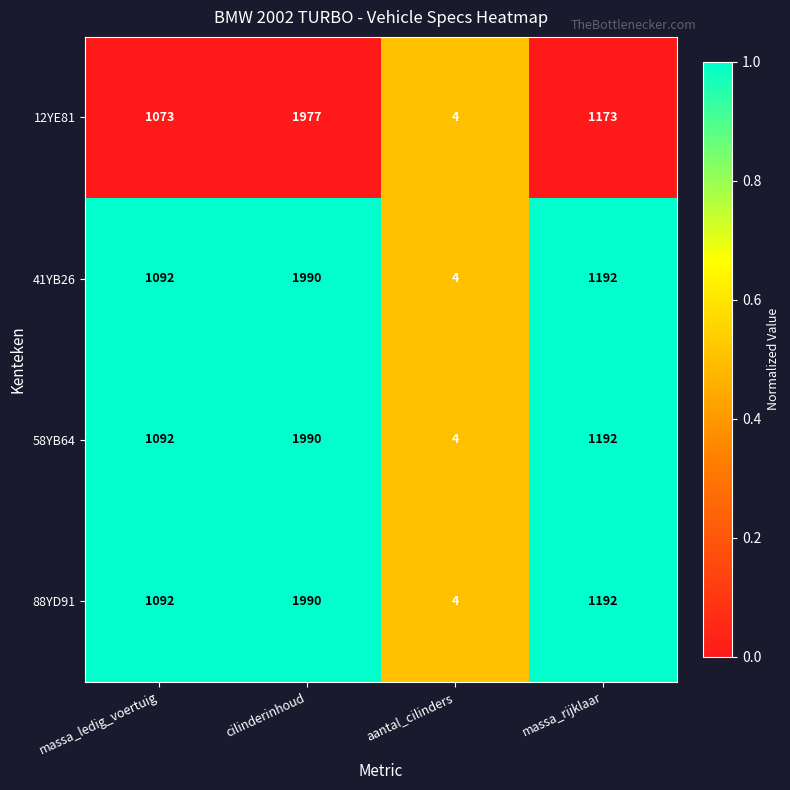

What is the difference between the highest and lowest values at massa_rijklaar?

19